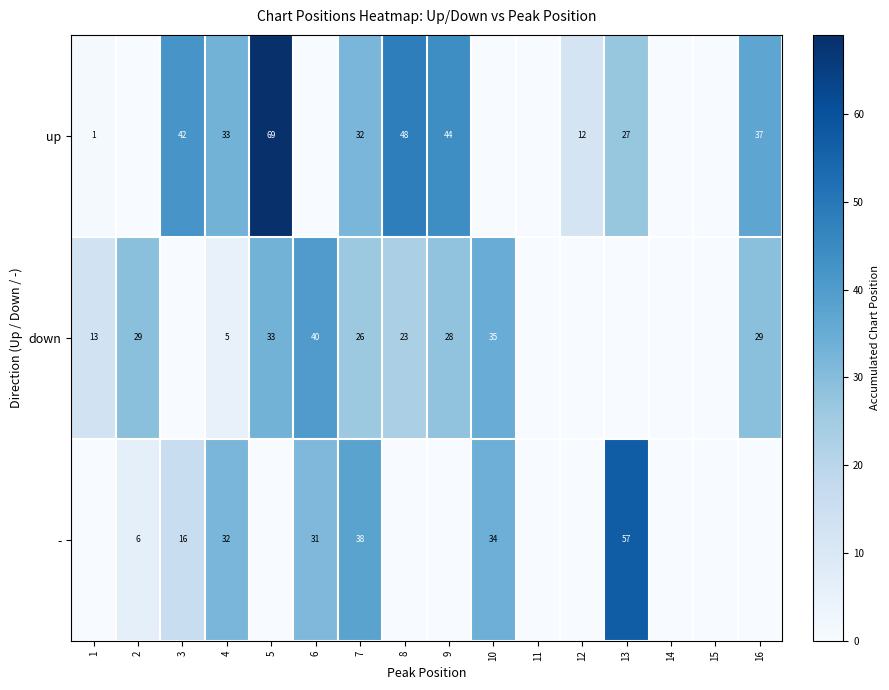

What is the difference between the up values at 16 and 12?

25